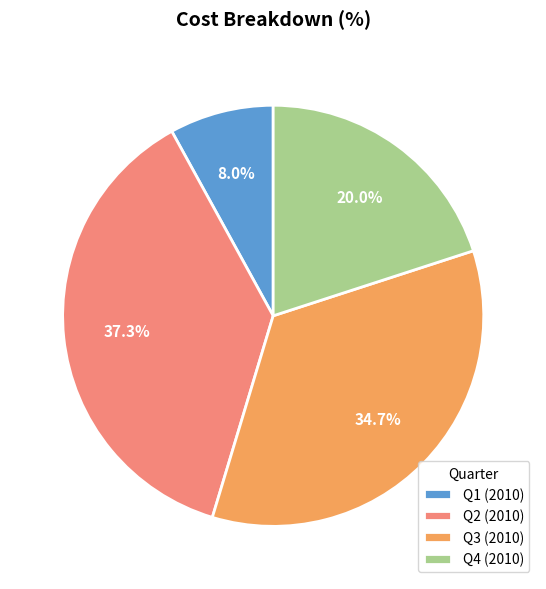

Which has a higher value, Q4 or Q2?

Q2